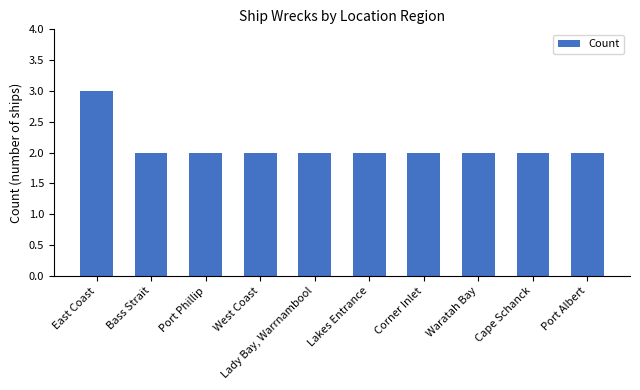

Approximately how many times larger is the value at Waratah Bay compared to Lakes Entrance?

1.0